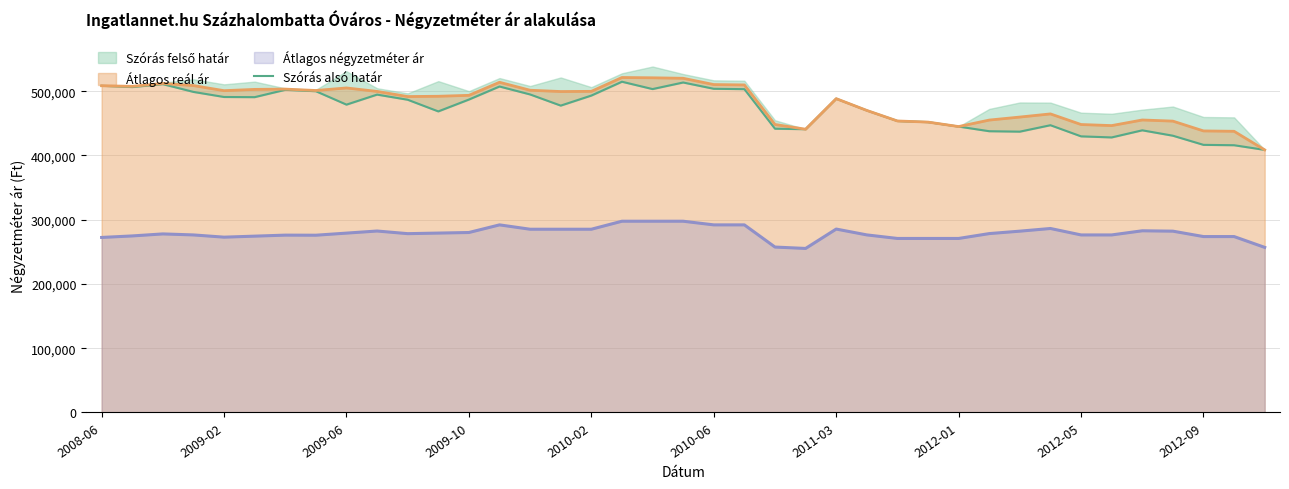

True or false: Átlagos négyzetméter ár and Átlagos reál ár cross at least once.

False